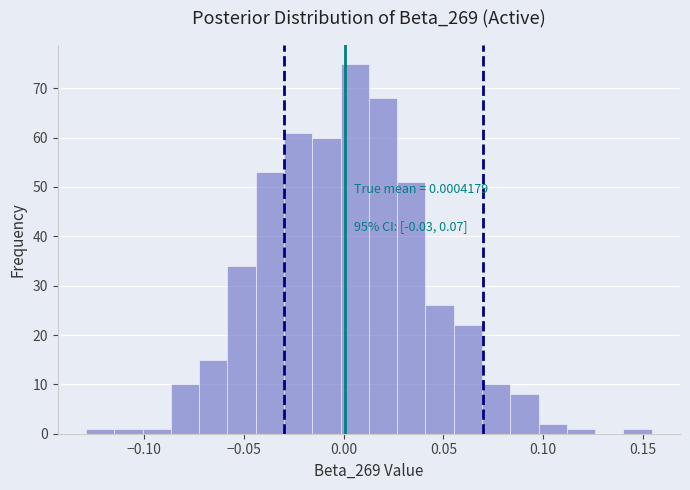

Read against the x-axis, roughly where is the centre of the tallest bar?

0.005